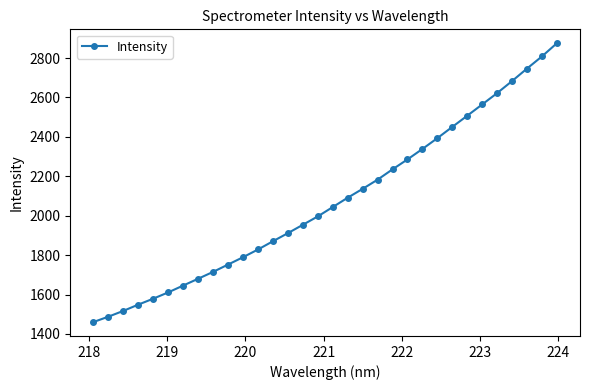

What is the average value?

2072.5